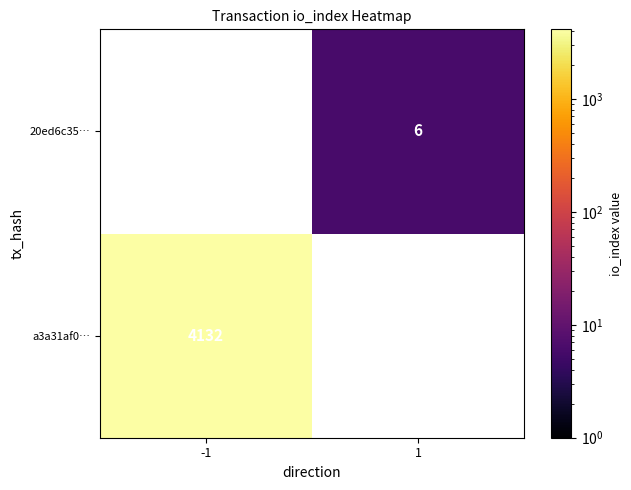

The value of a3a31af0… at -1 is 4132. True or false?

True